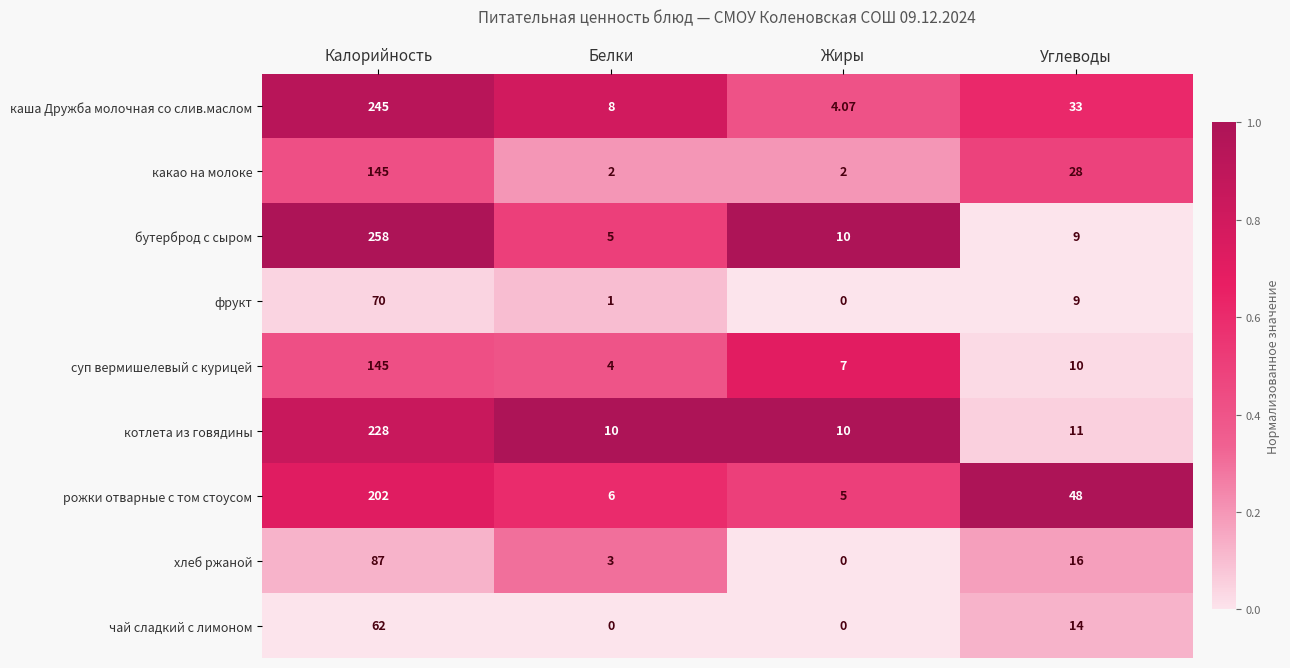

At Белки, list the series in order from smallest to largest.

чай сладкий с лимоном, фрукт, какао на молоке, хлеб ржаной, суп вермишелевый с курицей, бутерброд с сыром, рожки отварные с том стоусом, каша Дружба молочная со слив.маслом, котлета из говядины